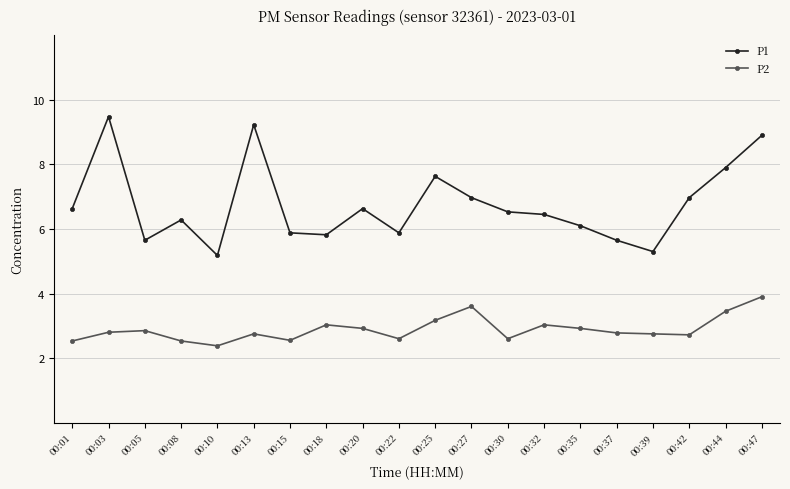

What is the difference between the second highest and minimum values in the P2 series?

1.2